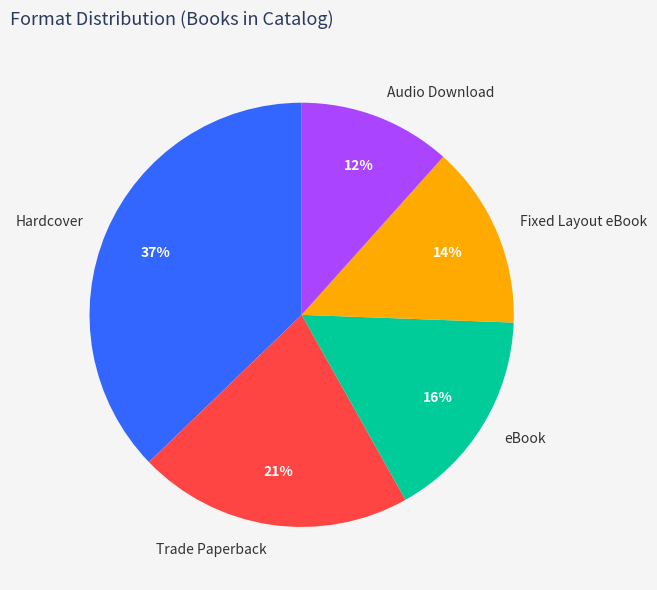

What is the largest slice in the pie chart?

Hardcover